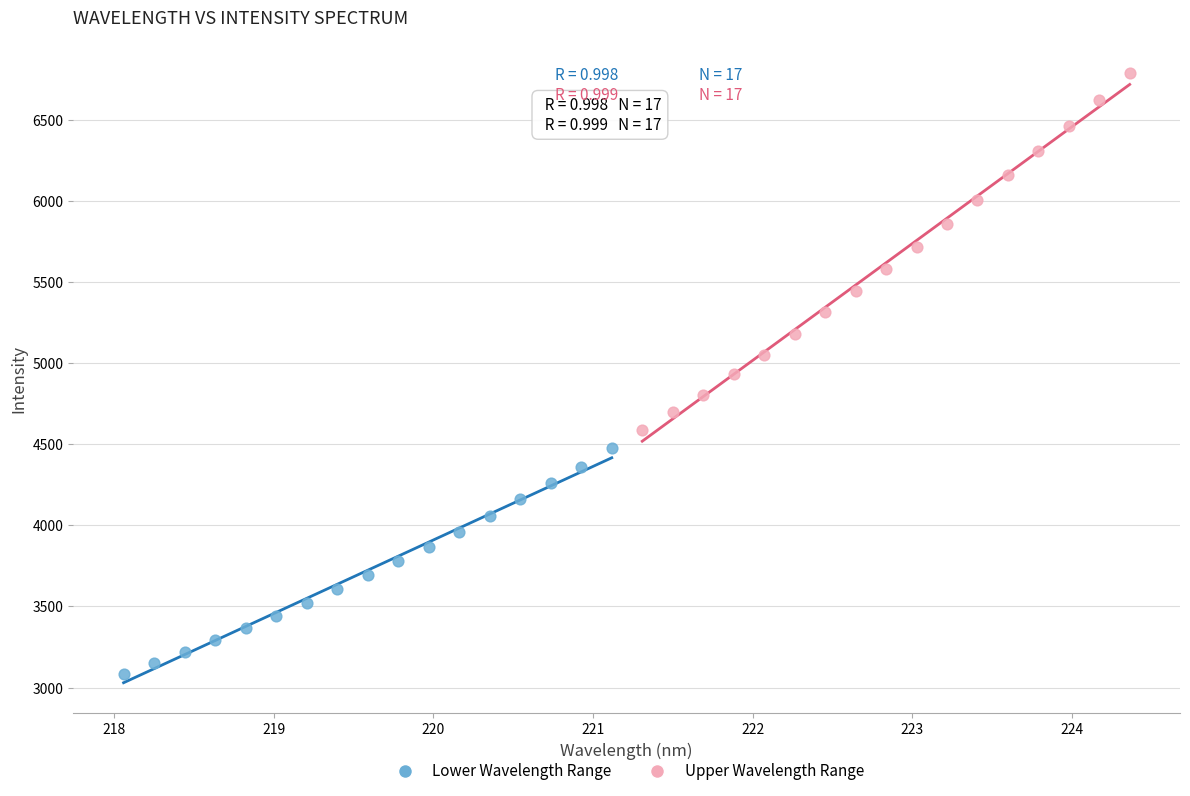

Which series reaches the minimum Y coordinate?

Lower Wavelength Range